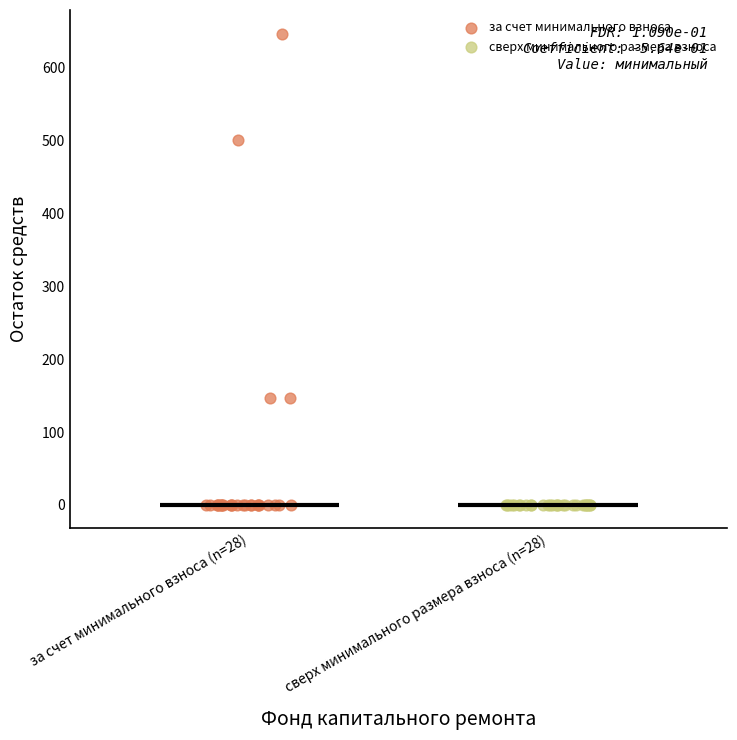

Which series contains the highest Y value?

за счет минимального взноса